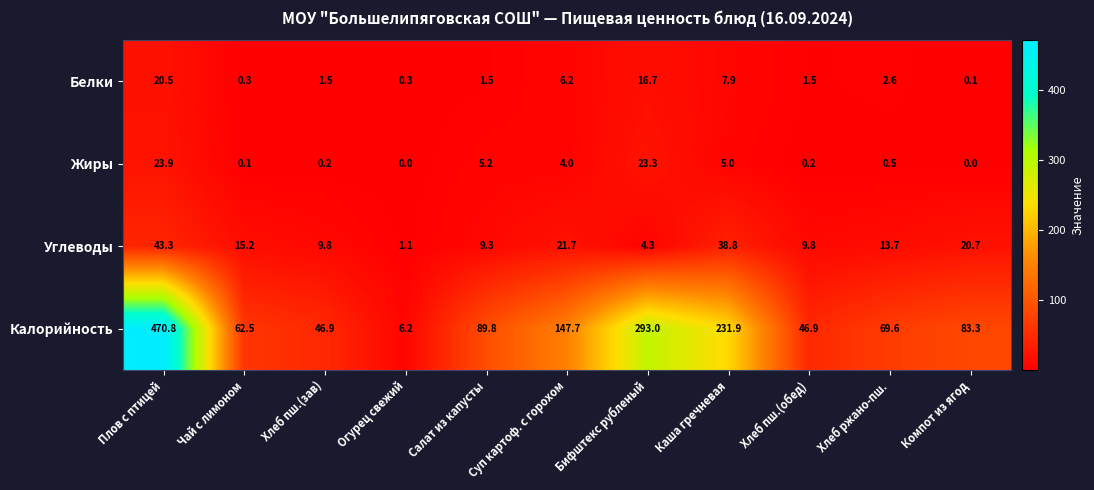

The value of Углеводы at Хлеб ржано-пш. is 6.1. True or false?

False